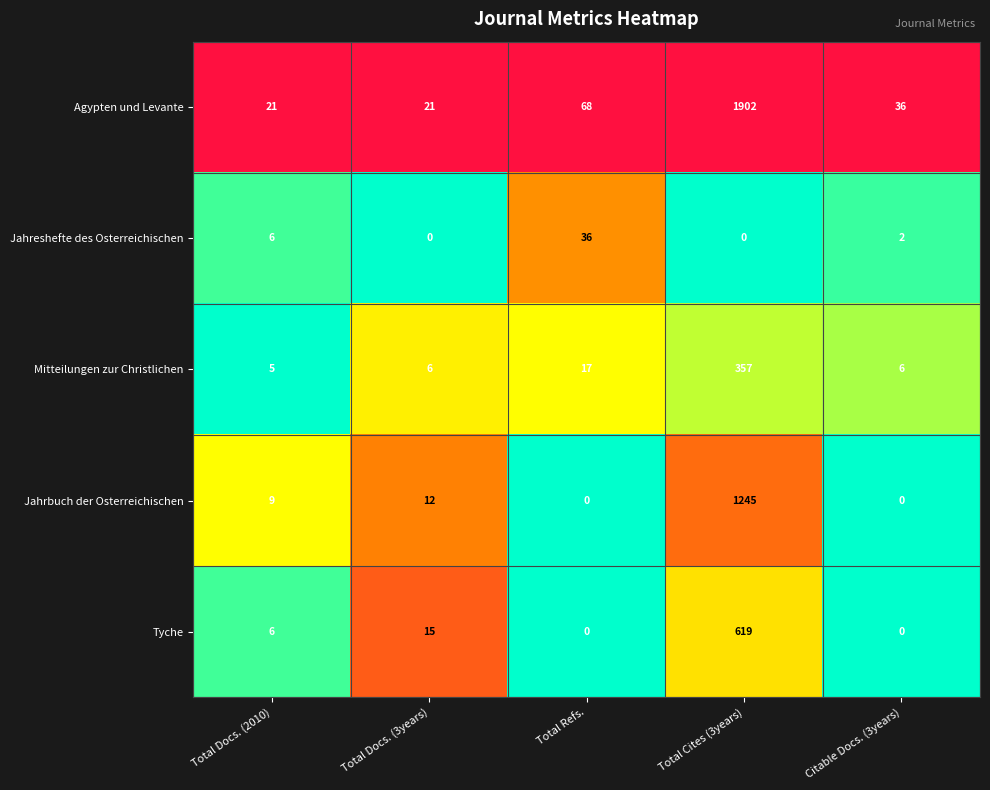

What is the difference between the Jahreshefte des Osterreichischen values at Citable Docs. (3years) and Total Refs.?

34